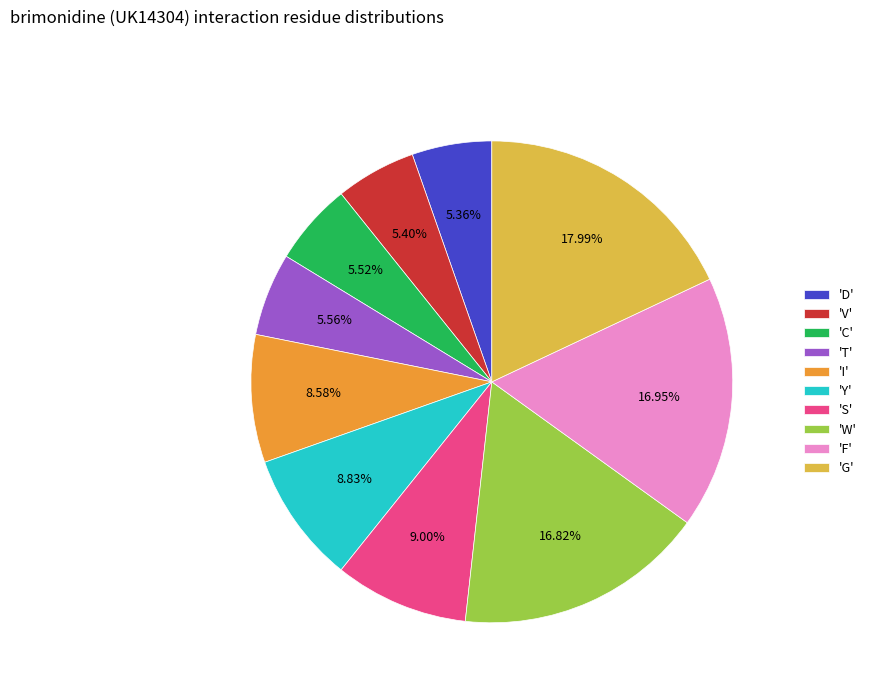

To the nearest percent, what is the difference between the largest and smallest slice percentages?

13%